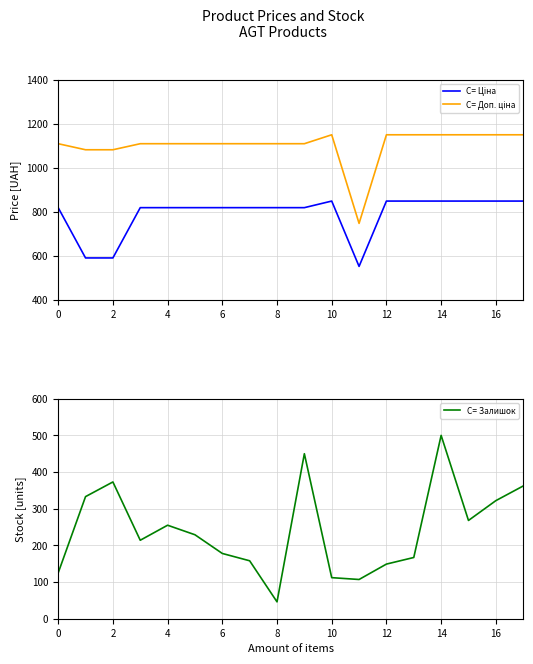

At which label does C= Ціна reach its minimum?

11